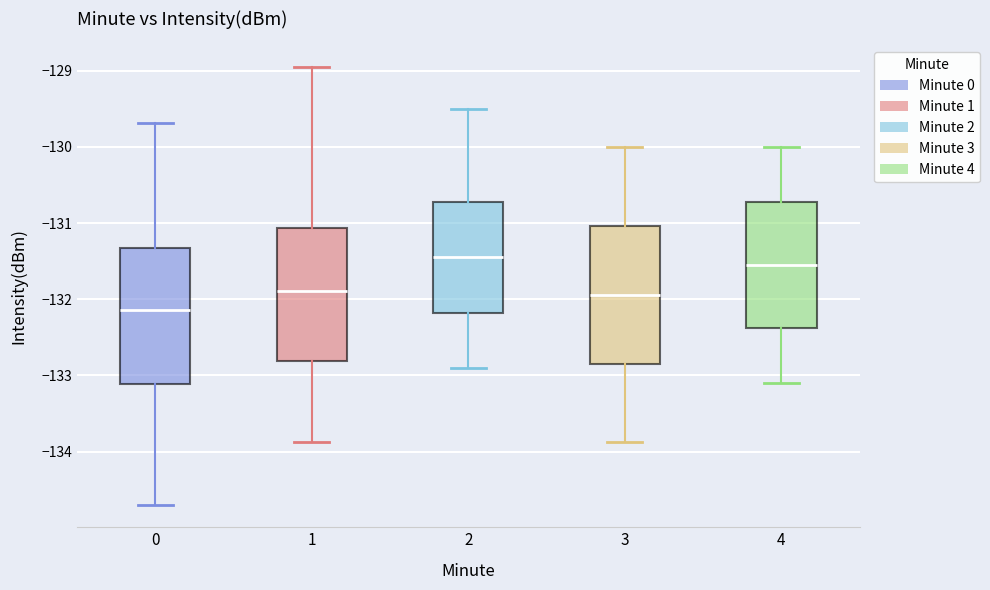

Which box has the highest median line?

2